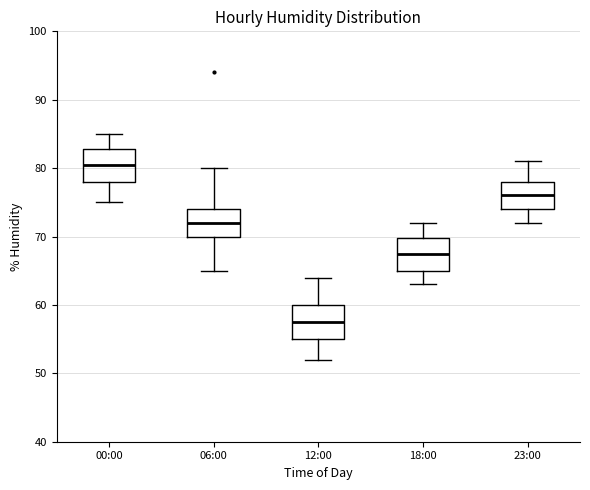

Where does the median line of the box for 12:00 sit on the y-axis? The values are not printed on the chart, so give them approximately, as read against the axis.

58